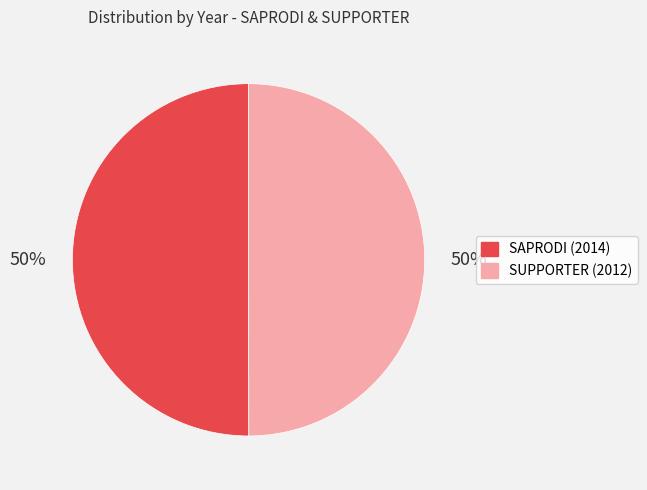

Count the number of slices in the pie.

2